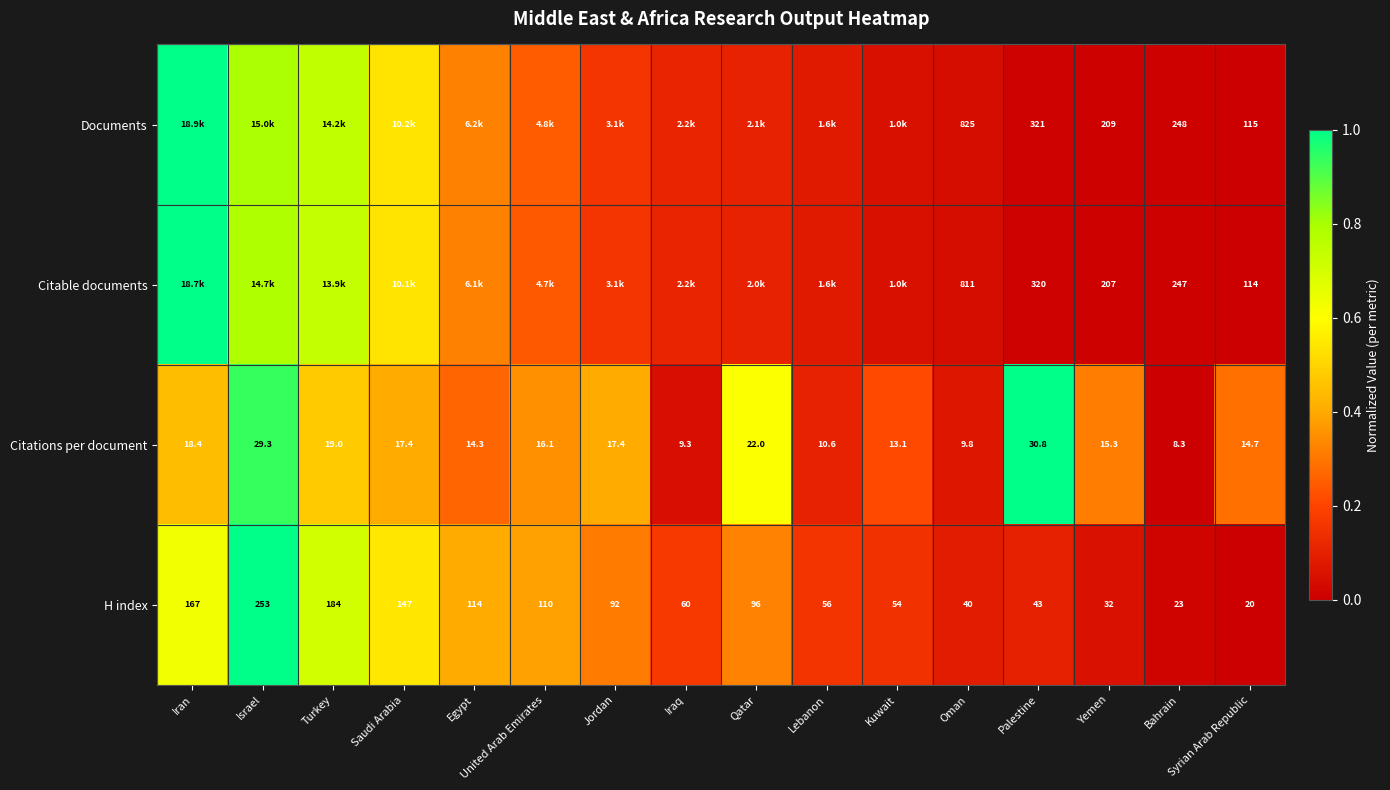

At which label does H index first exceed 92?

Iran